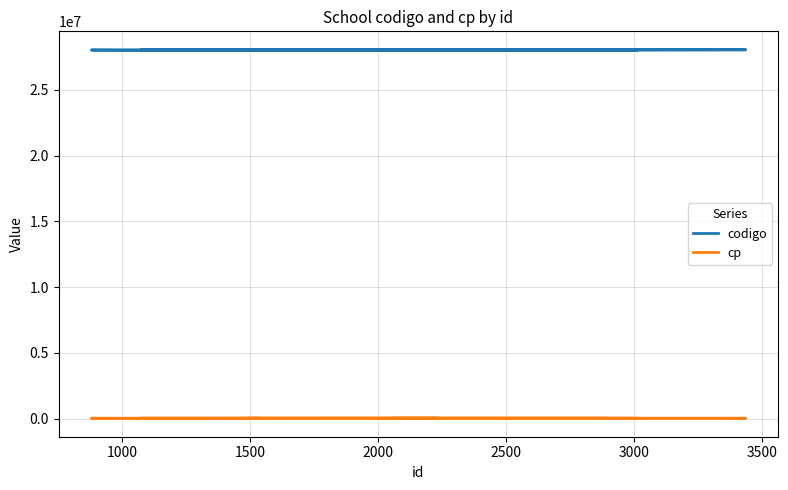

What is the smallest value displayed?

28012